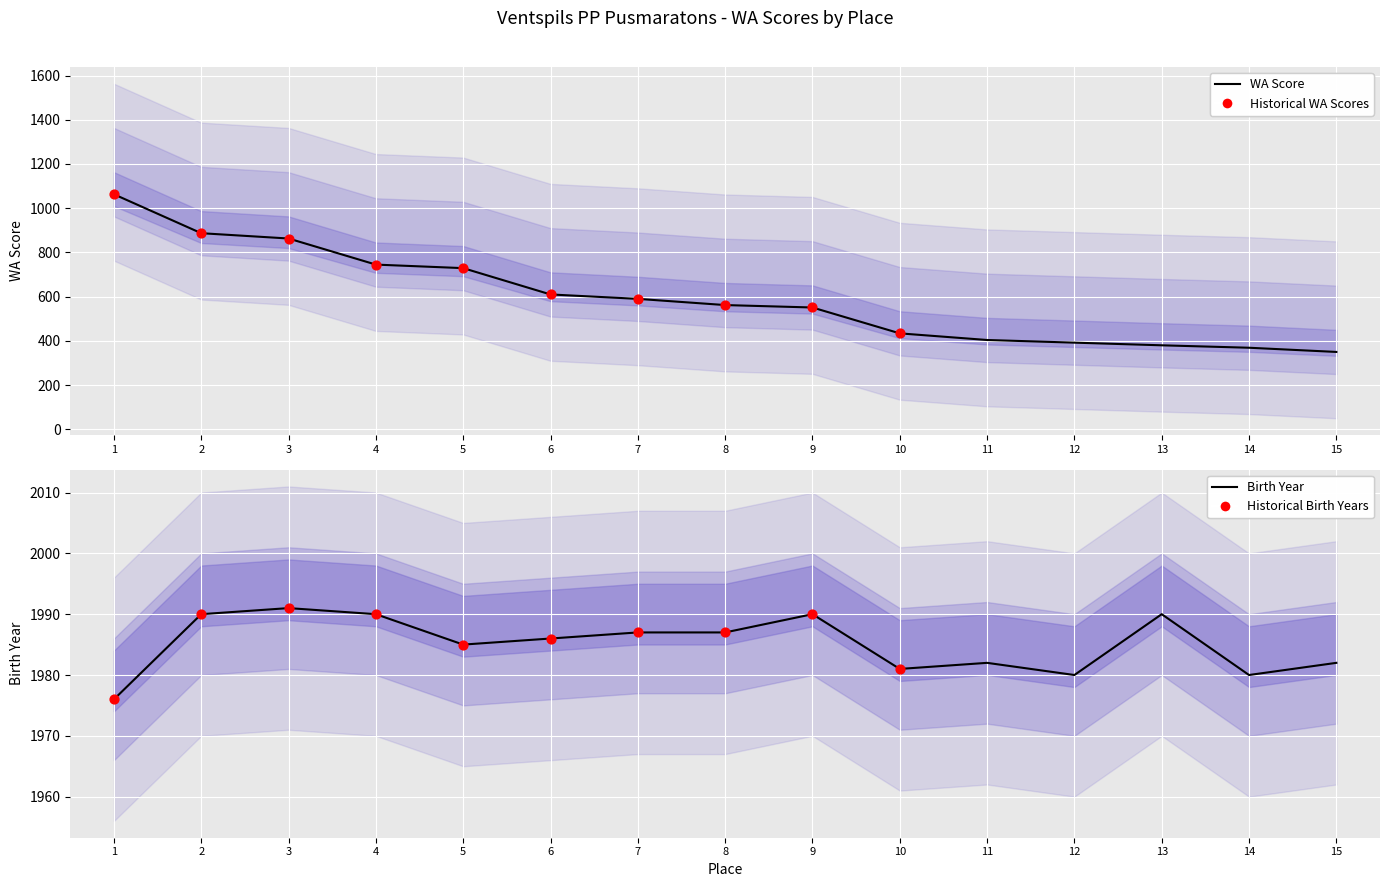

Which series has the widest spread of Y values?

WA Score (Place 1 group)